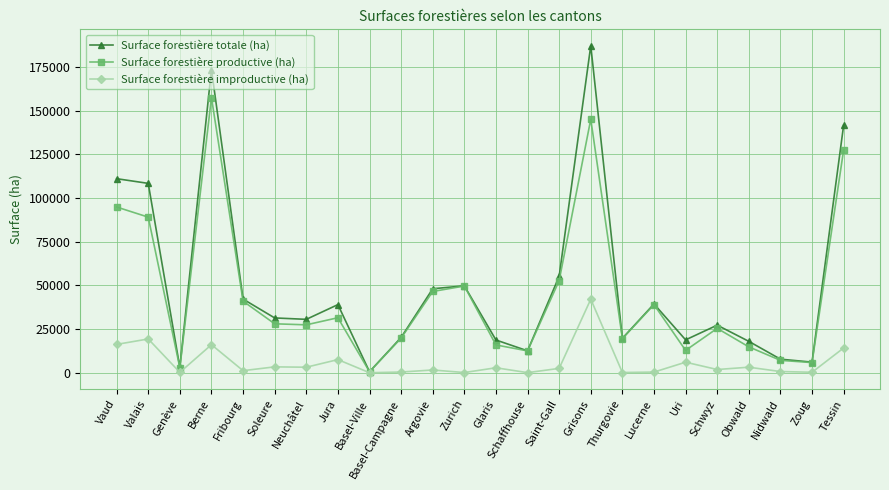

Is it true that Surface forestière improductive (ha) equals 22264 at Berne?

False